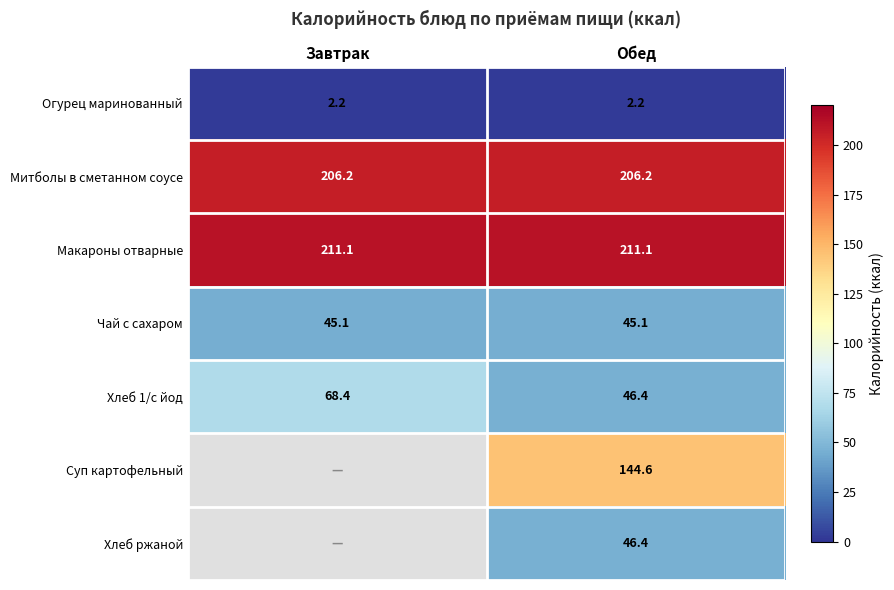

Which category has the lowest value in the Хлеб 1/с йод series?

Обед